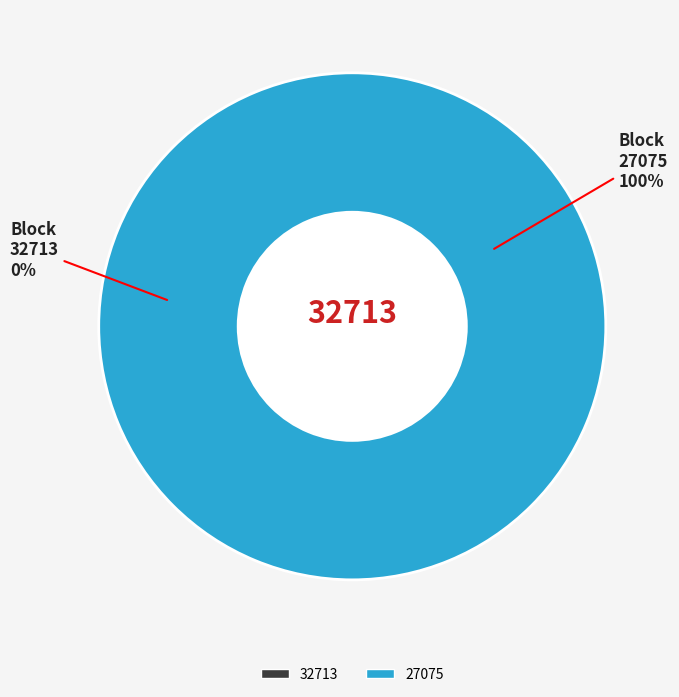

What is the smallest slice in the pie chart?

32713